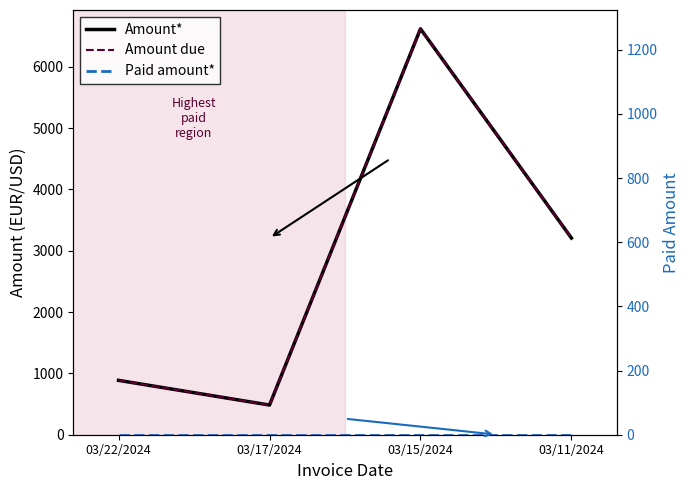

What position from the right is 03/17/2024?

3